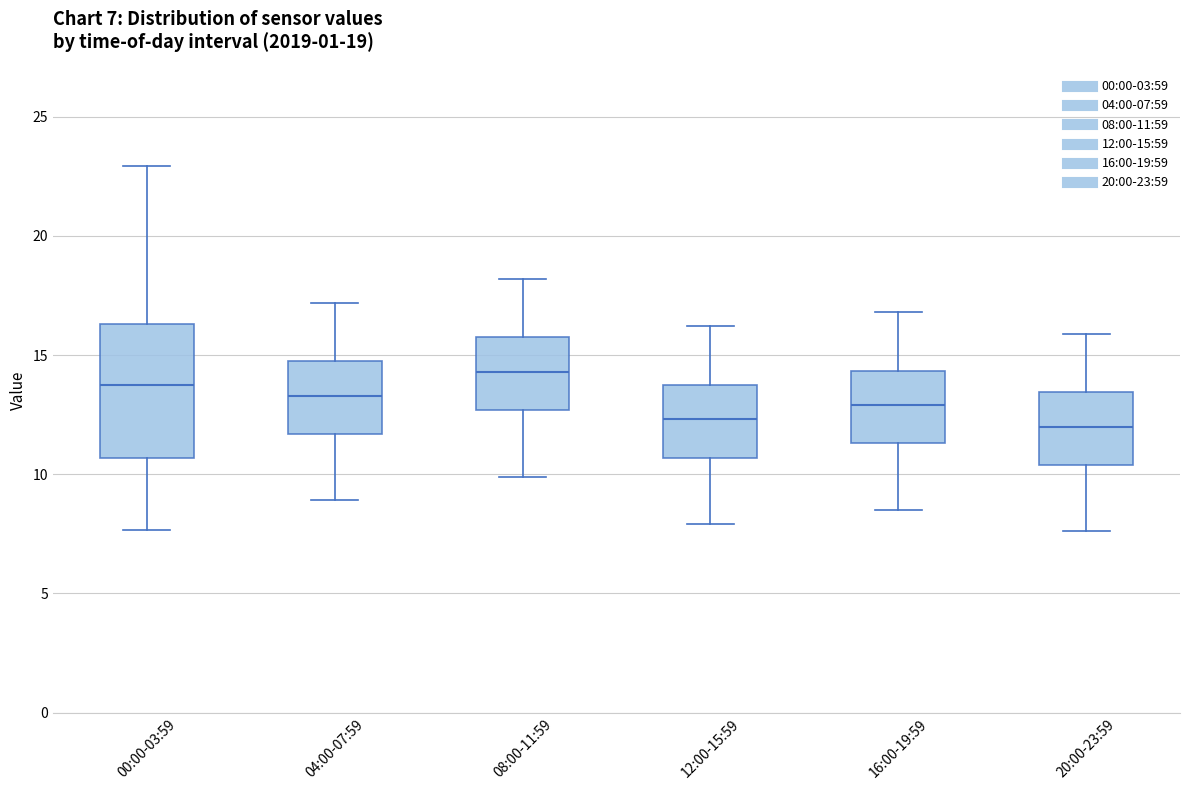

Which box is the tallest, from its lower edge to its upper edge?

00:00-03:59